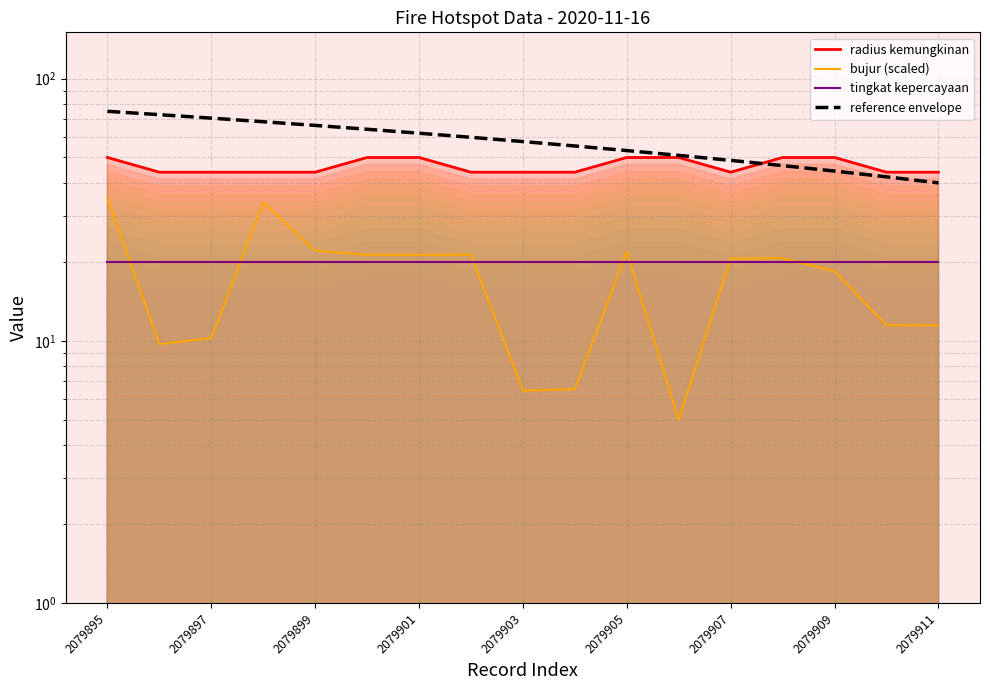

The radius kemungkinan series shows 69.4 at 2079901. True or false?

False